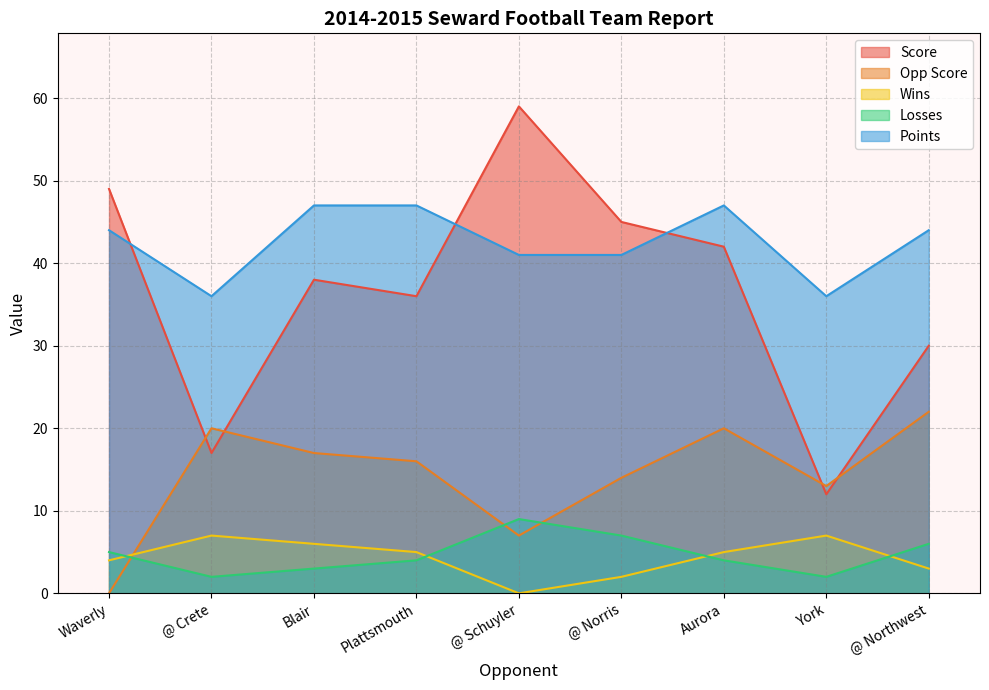

What is the sum of the Points values at @ Schuyler and @ Norris?

82